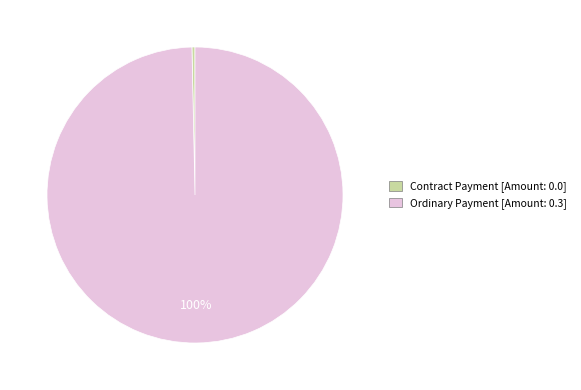

Between Contract Payment and Ordinary Payment, which is larger?

Ordinary Payment